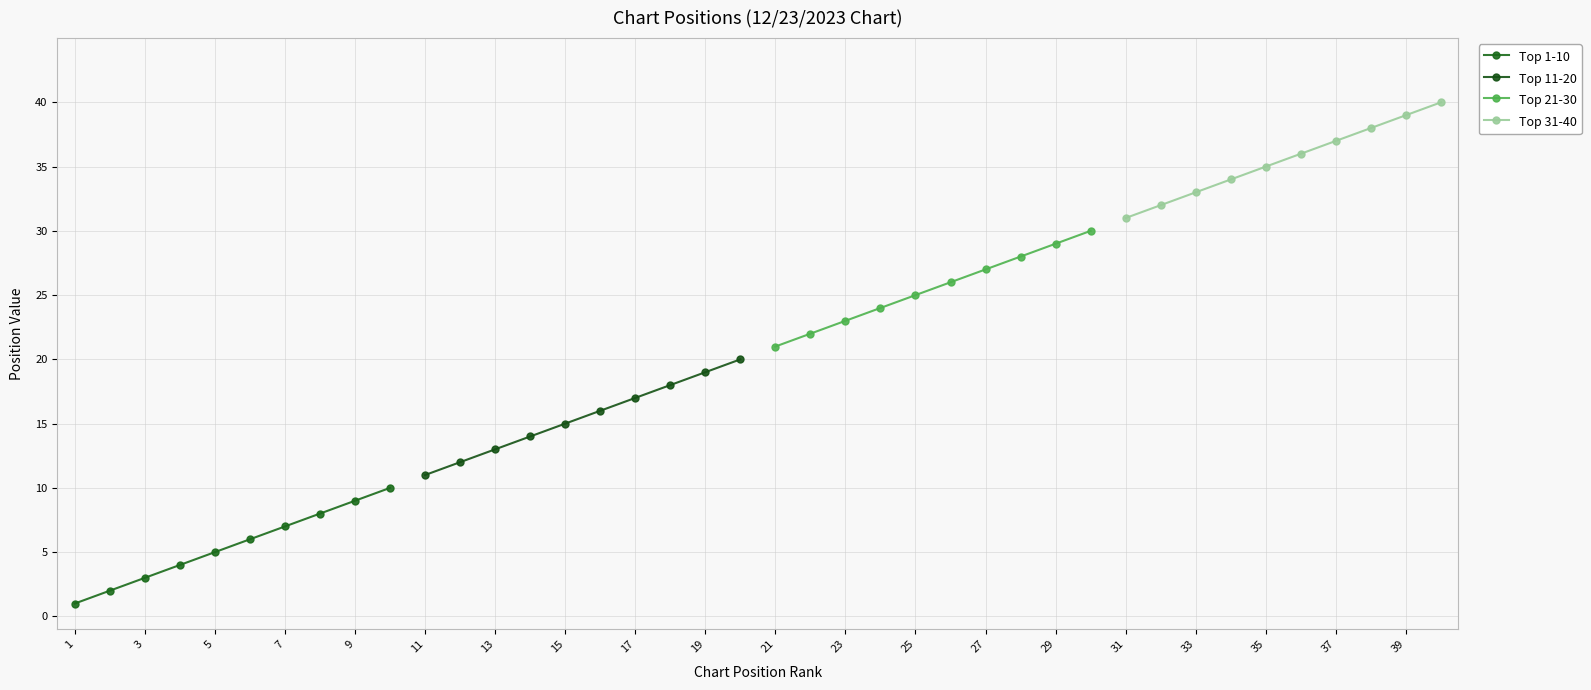

True or false: Top 31-40 and Top 21-30 intersect in this chart.

False